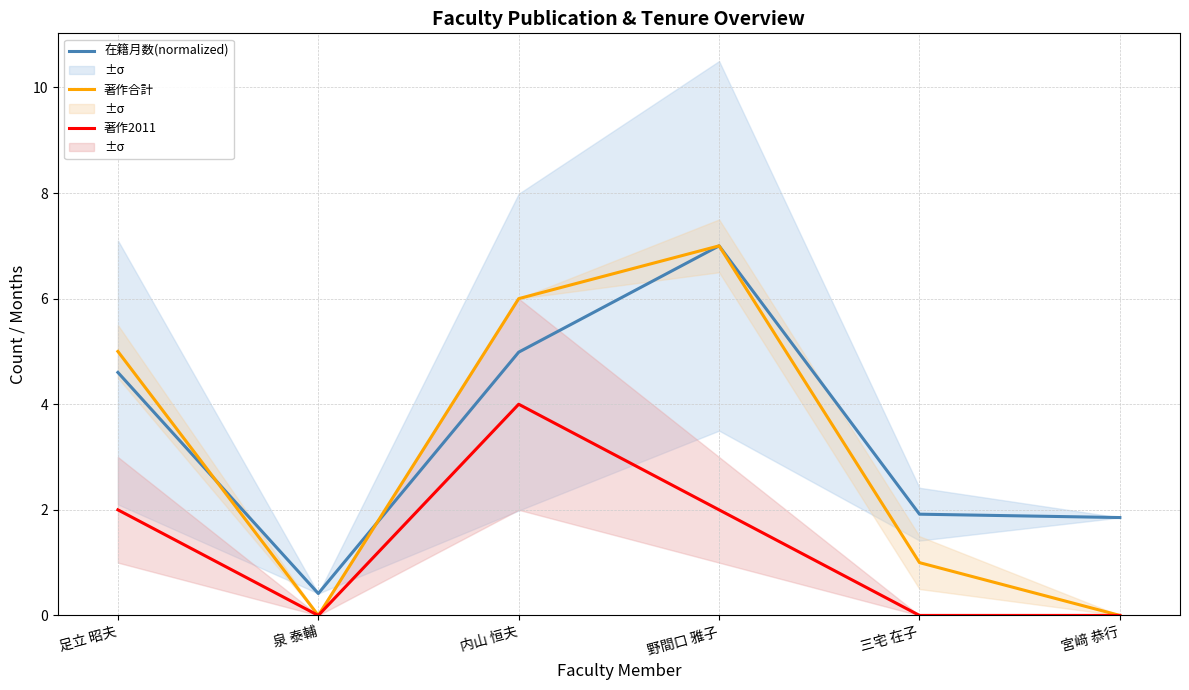

Reading left to right, what are all the values shown in this chart?

在籍月数(normalized): 足立 昭夫=4.6	泉 泰輔=0.4	内山 恒夫=5.0	野間口 雅子=7.0	三宅 在子=1.9	宮﨑 恭行=1.9
著作合計: 足立 昭夫=5.0	泉 泰輔=0.0	内山 恒夫=6.0	野間口 雅子=7.0	三宅 在子=1.0	宮﨑 恭行=0.0
著作2011: 足立 昭夫=2.0	泉 泰輔=0.0	内山 恒夫=4.0	野間口 雅子=2.0	三宅 在子=0.0	宮﨑 恭行=0.0